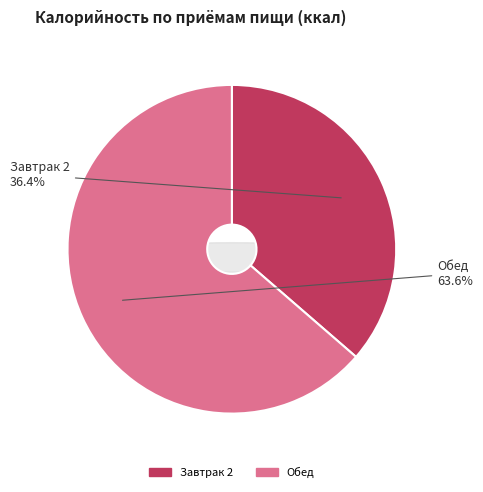

To the nearest percent, what percentage of the pie is Завтрак 2?

36%